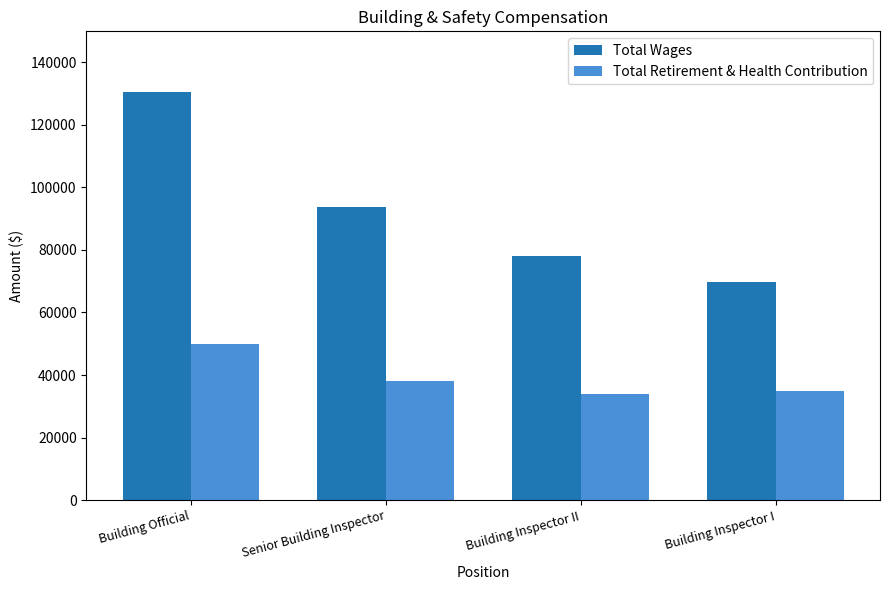

Reading right to left, transcribe all the data shown in this chart.

Total Wages: 69814	77937	93658	130350
Total Retirement & Health Contribution: 34835	34066	37941	50024